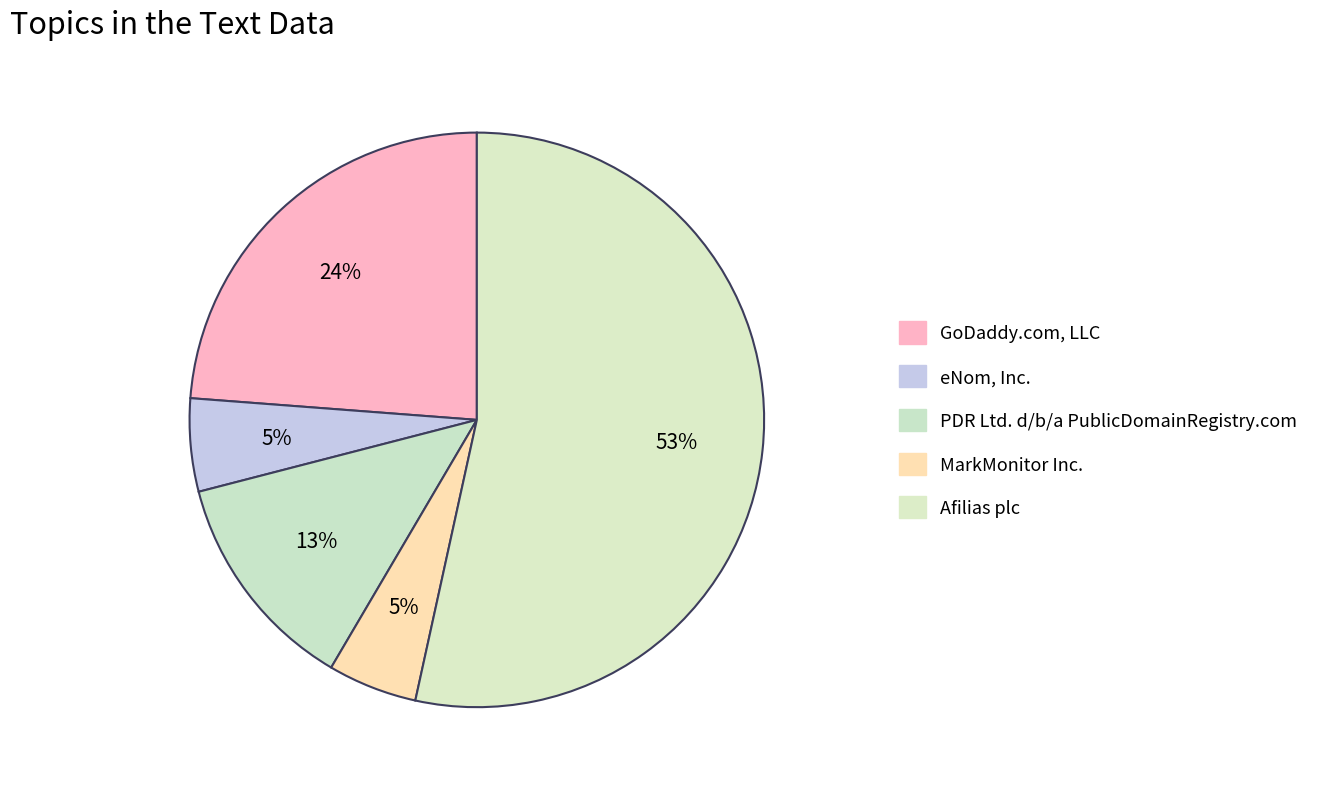

Count the number of slices in the pie.

5